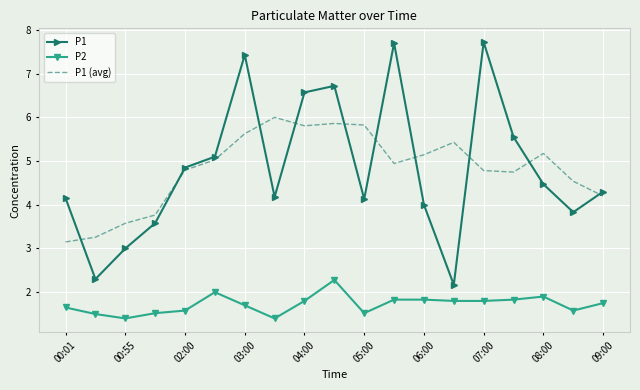

True or false: P2 and P1 (avg) intersect in this chart.

False